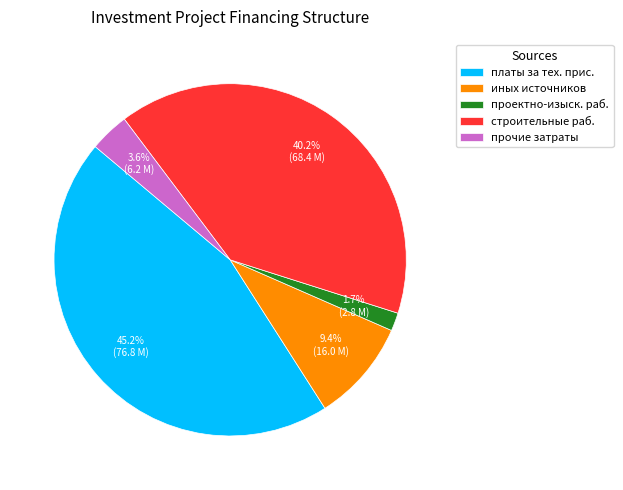

Does any single category account for the majority?

No